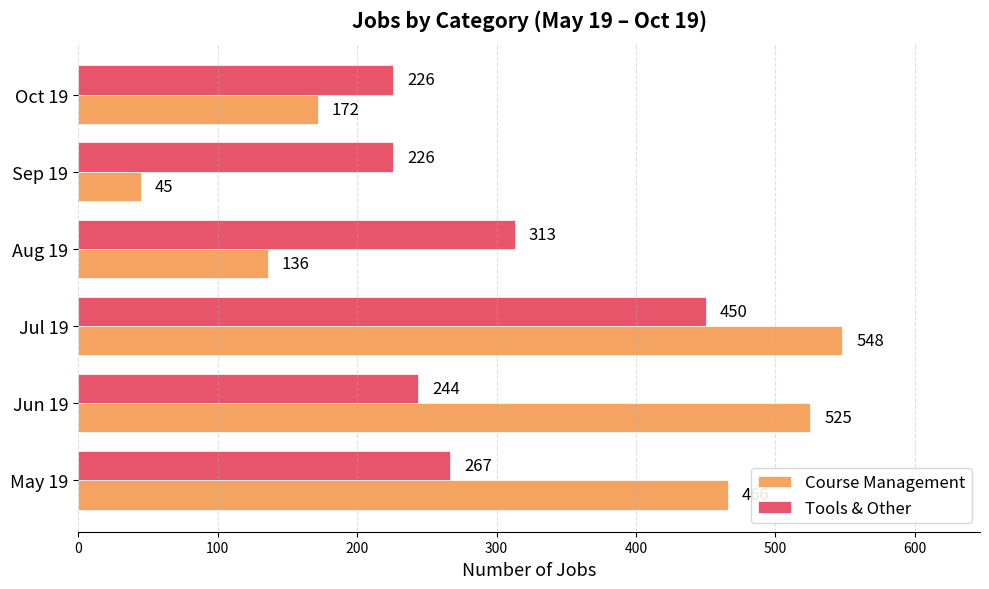

What is the sum of all Course Management values?

1892